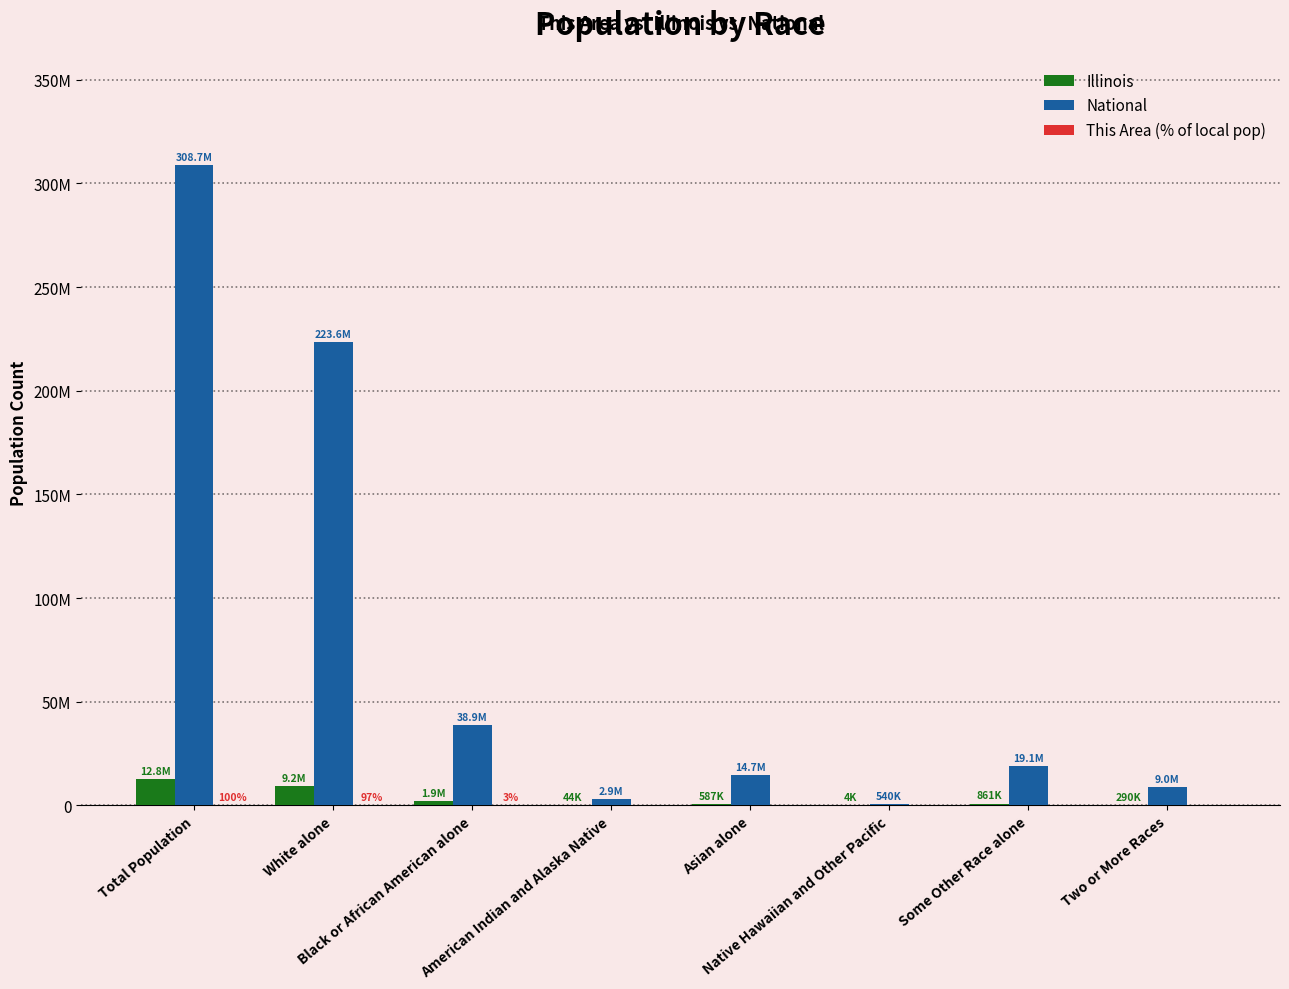

Reading left to right, list all the values displayed in this chart.

Illinois: Total Population=12830632	White alone=9177877	Black or African American alone=1866414	American Indian and Alaska Native=43963	Asian alone=586934	Native Hawaiian and Other Pacific=4050	Some Other Race alone=861412	Two or More Races=289982
National: Total Population=308745538	White alone=223553265	Black or African American alone=38929319	American Indian and Alaska Native=2932248	Asian alone=14674252	Native Hawaiian and Other Pacific=540013	Some Other Race alone=19107368	Two or More Races=9009073
This Area (% of local pop): Total Population=100	White alone=97	Black or African American alone=3	American Indian and Alaska Native=0	Asian alone=0	Native Hawaiian and Other Pacific=0	Some Other Race alone=0	Two or More Races=0